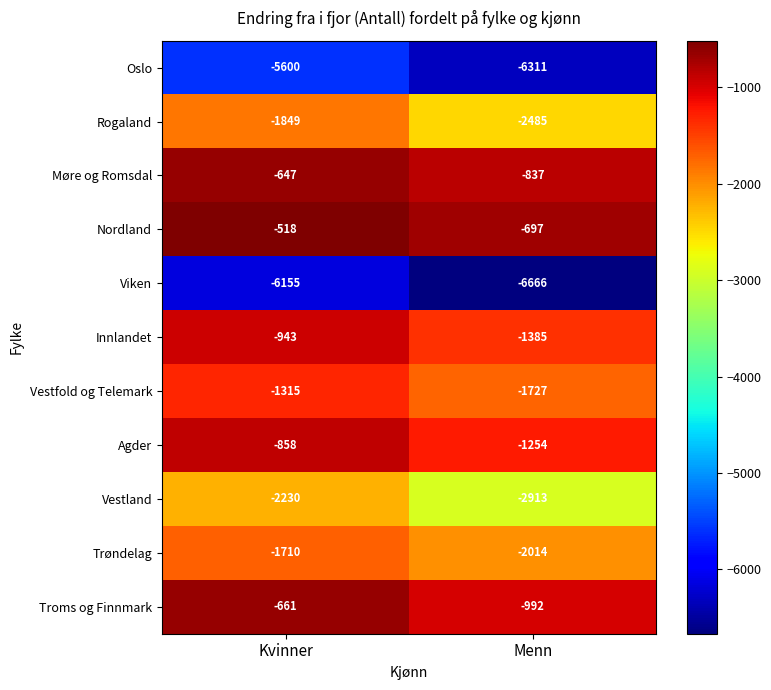

Which series has the largest total across all categories?

Nordland